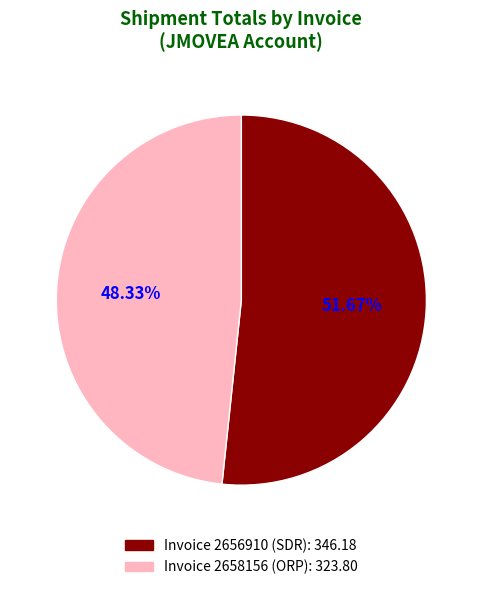

Is Invoice 2656910 (SDR) the majority of the pie?

Yes